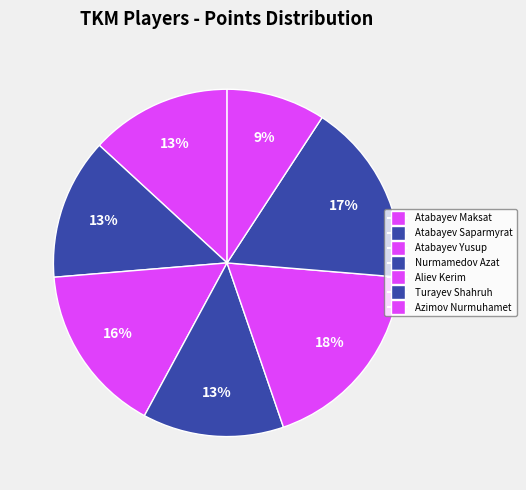

How many slices are in this pie chart?

7